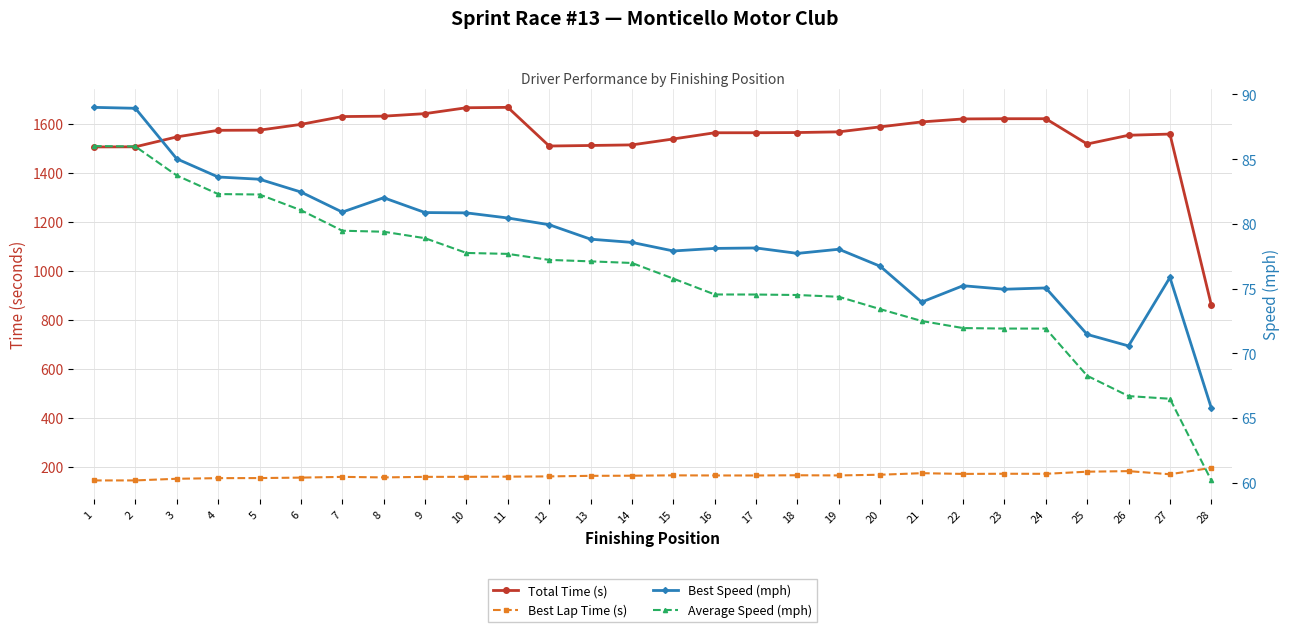

In Best Speed (mph), how many points are lower than both neighbors (excluding endpoints)?

6